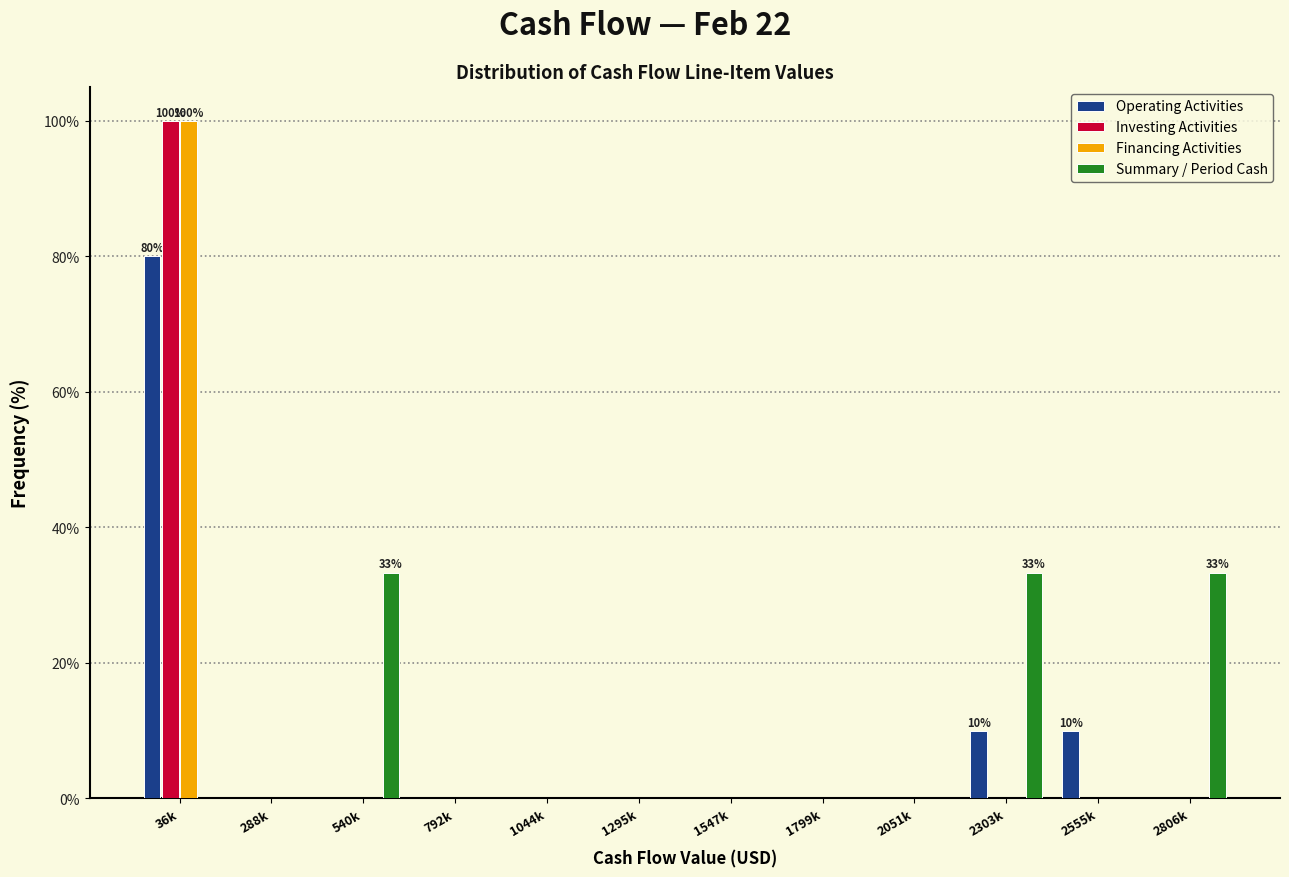

Which series changed the most between 2303k and 2806k?

Operating Activities